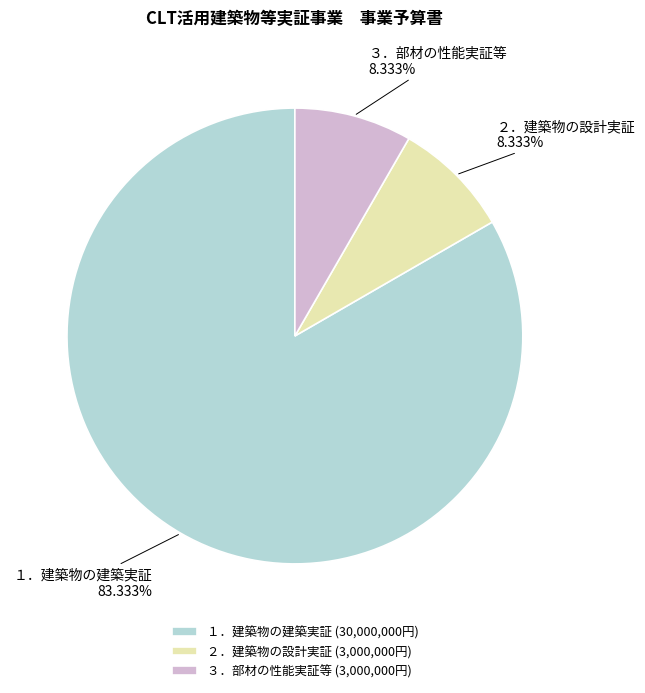

Does ３．部材の性能実証等 (3,000,000円) represent more than half of the total?

No